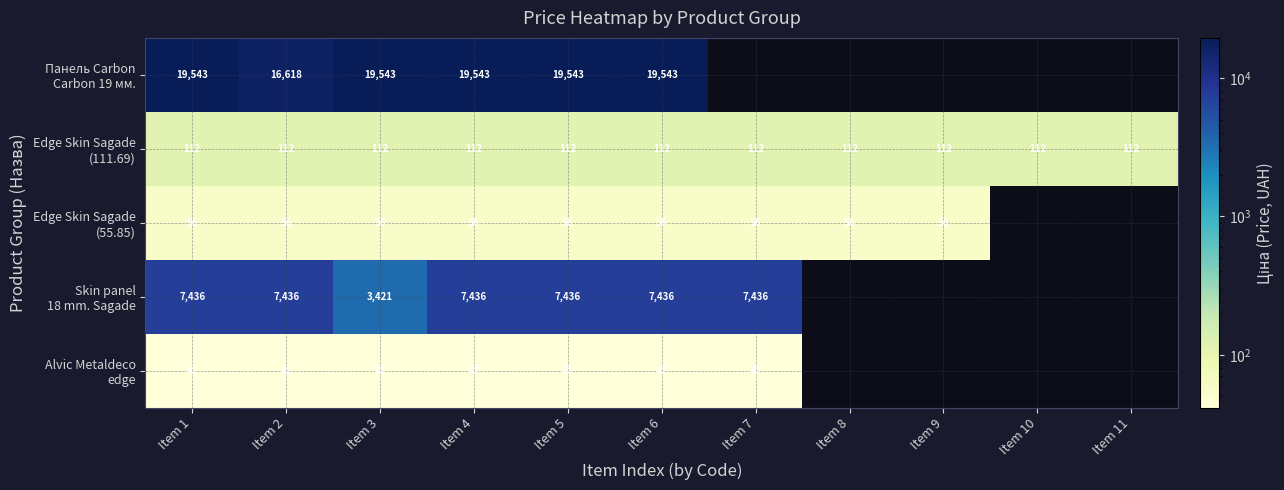

What is the total value across all series at Item 5?

27189.0